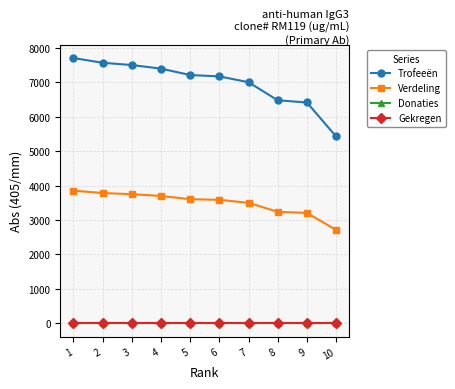

Does the chart have visible grid lines?

Yes